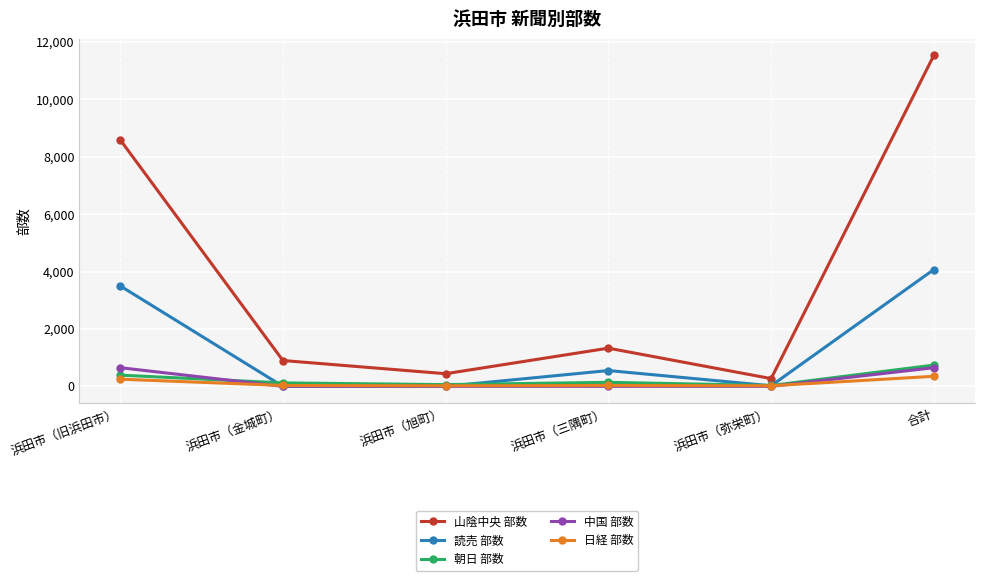

Is the value of 山陰中央 部数 at 浜田市（旭町） greater than the value of 朝日 部数 at 浜田市（弥栄町）?

Yes